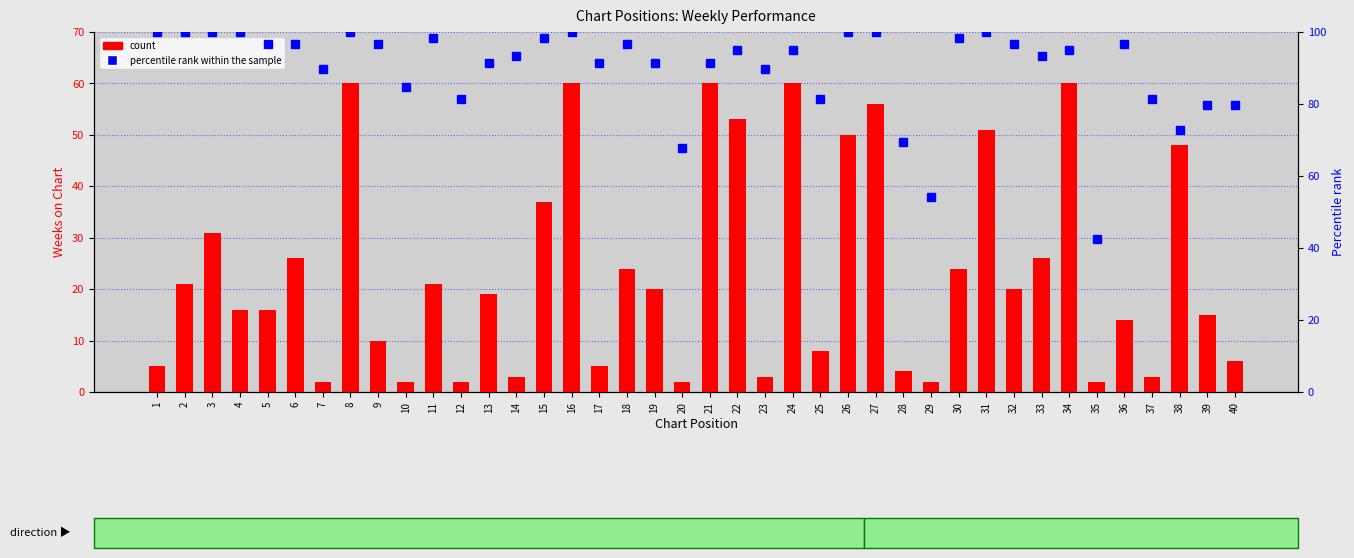

How many data points in percentile rank within the sample are less than 94?

19